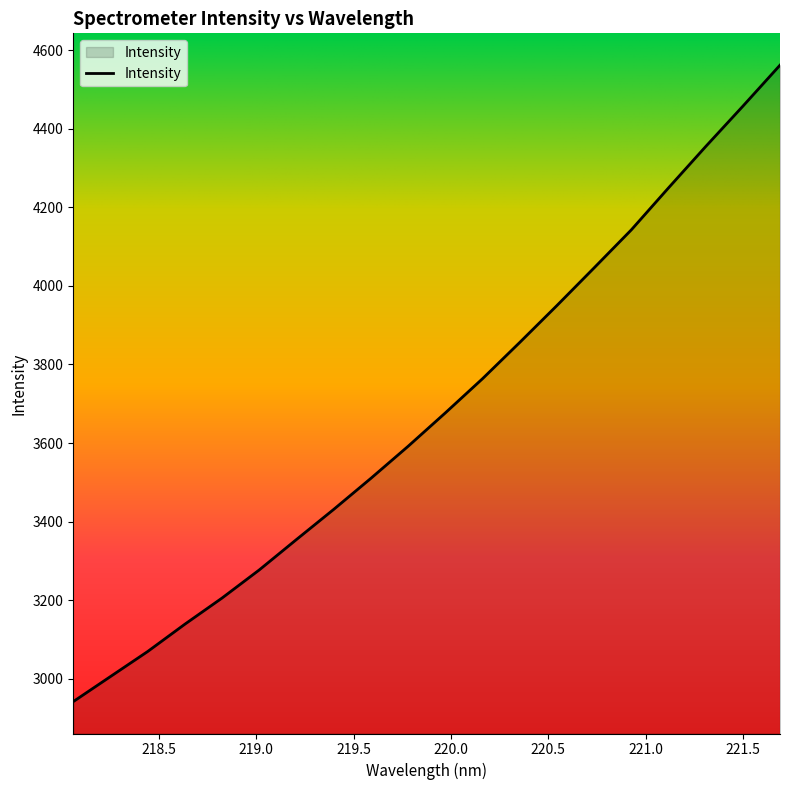

What is the maximum value shown in the chart?

4562.1